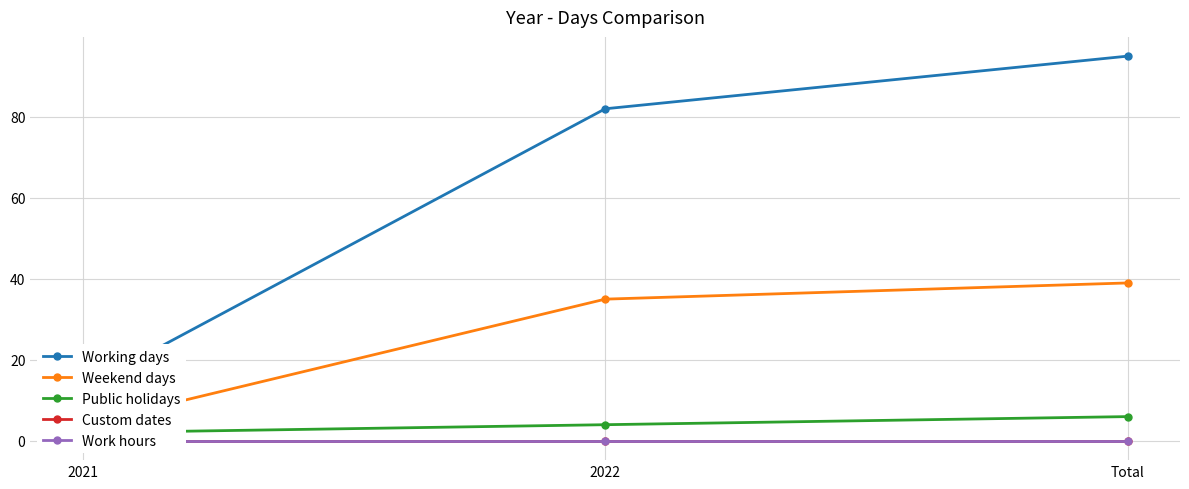

Does the chart have visible grid lines?

Yes